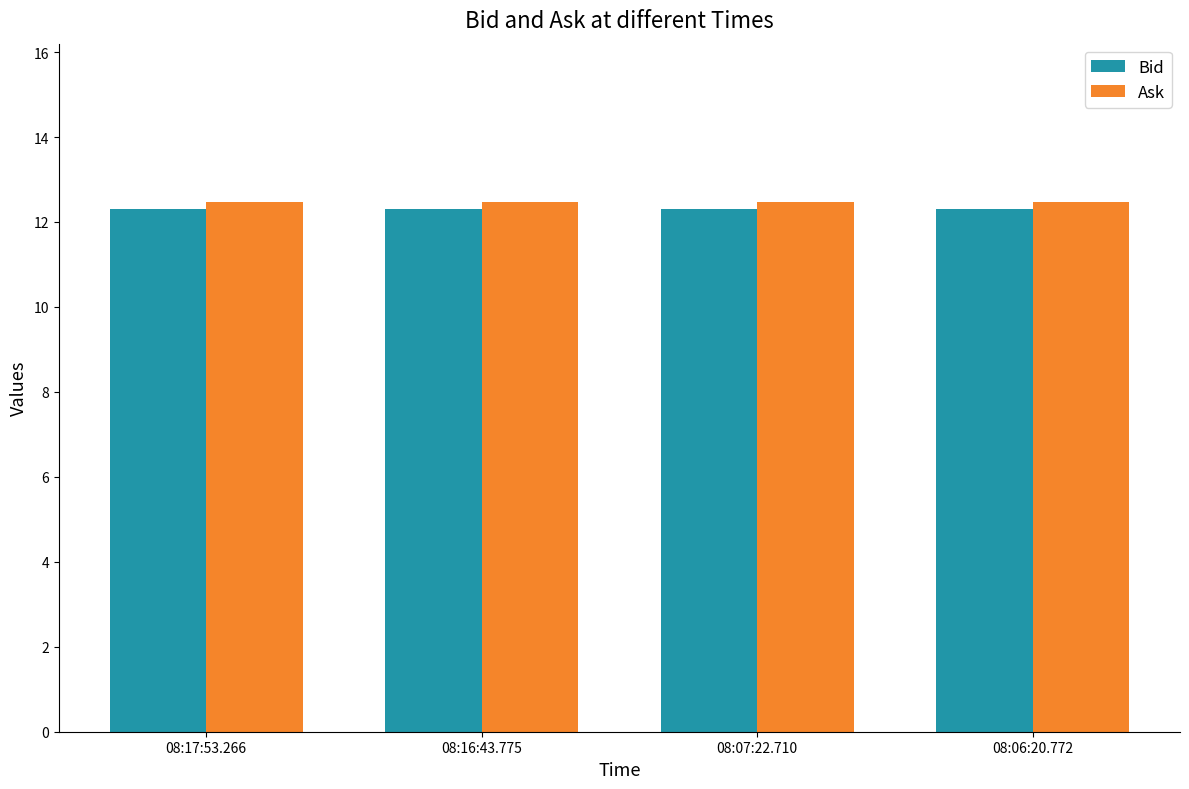

At how many categories does at least one series exceed 12?

4